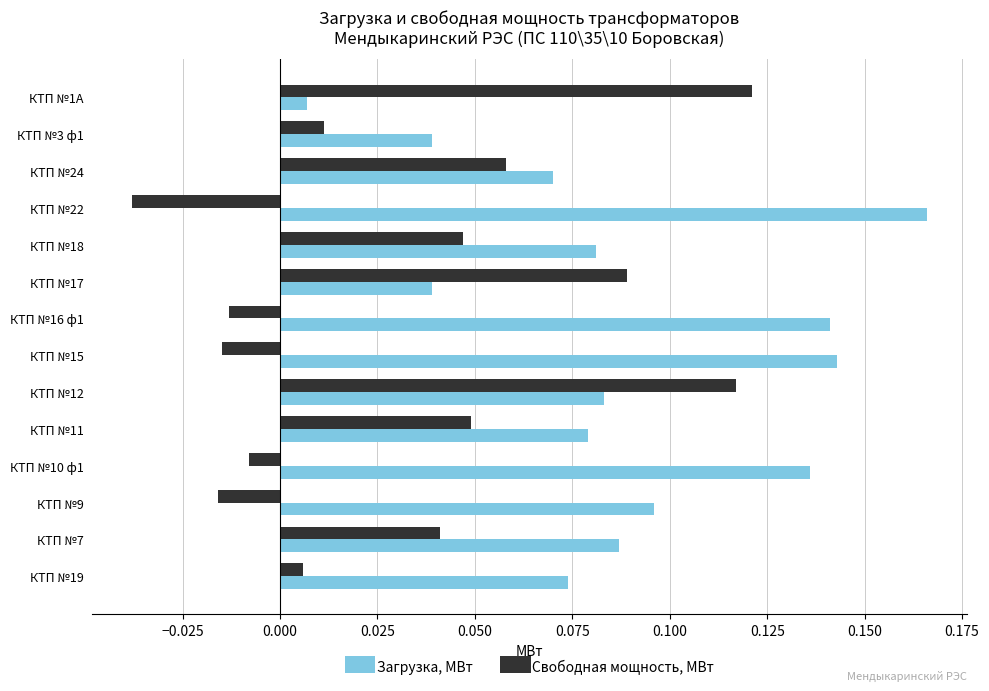

What is the sum of all Свободная мощность, МВт values?

0.4